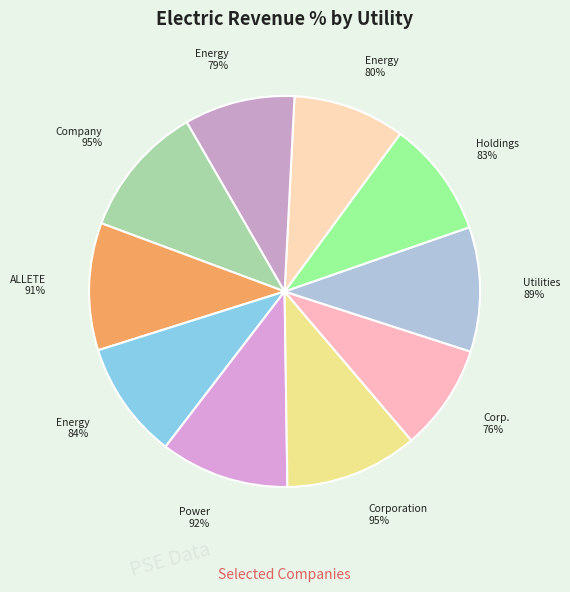

What percentage is NOT represented by Duke Energy?

90.7%